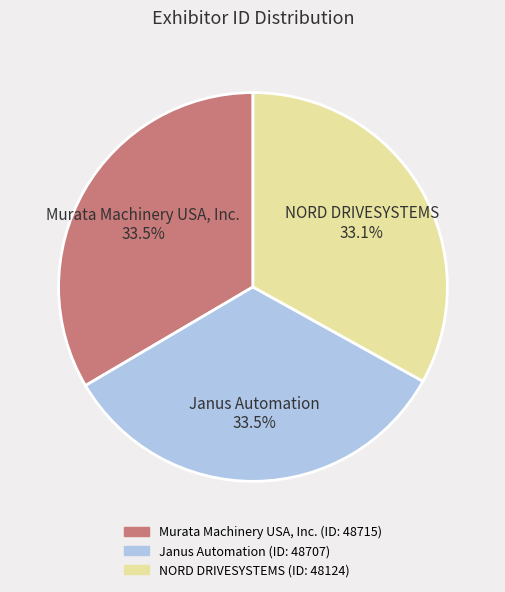

The Murata Machinery USA, Inc. slice represents 28% of the pie. True or false?

False